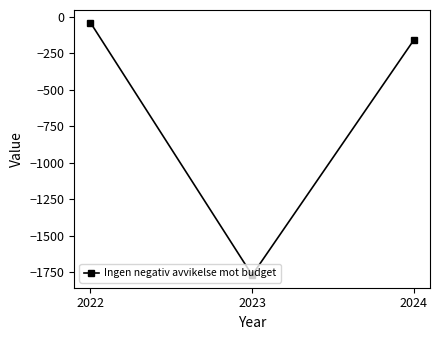

Reading left to right, transcribe all the data shown in this chart.

-41	-1770	-160